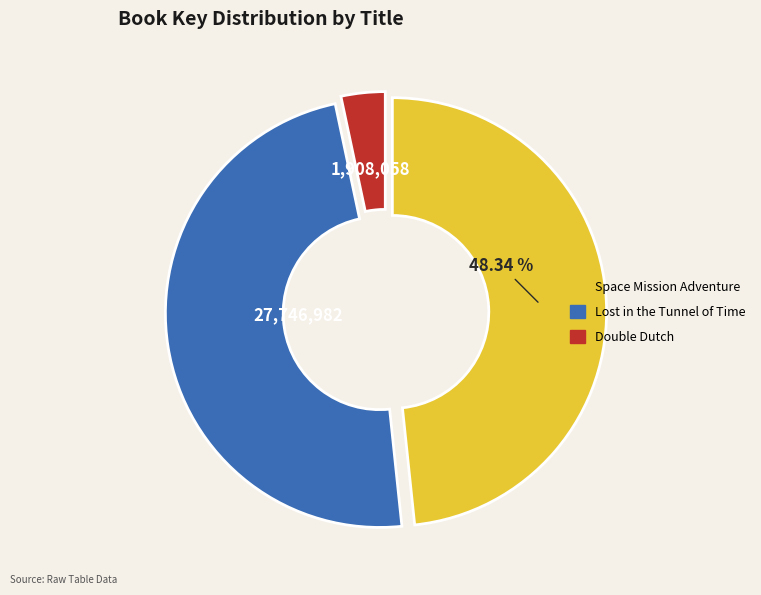

What is the ratio of the value at Space Mission Adventure to the value at Lost in the Tunnel of Time?

1.0